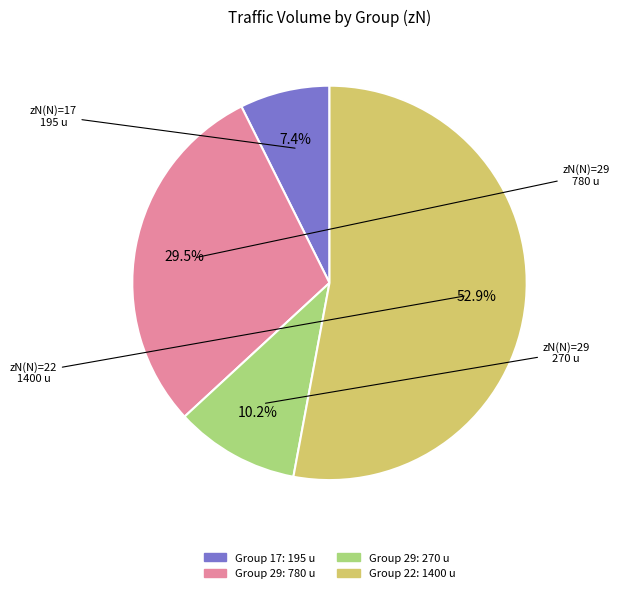

Is there any slice that represents more than half of the pie?

Yes